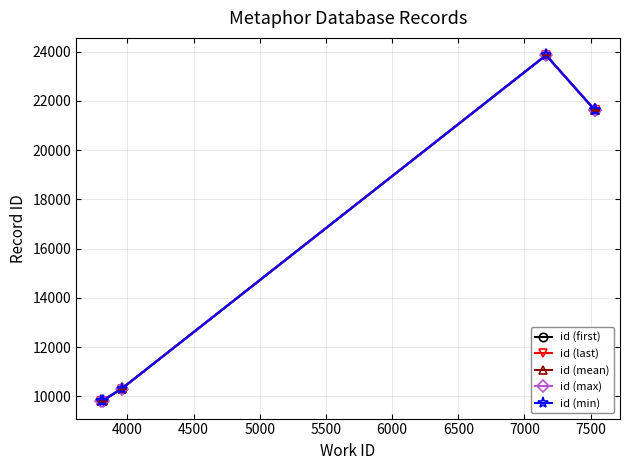

Is this an area chart (filled region under the line)?

No